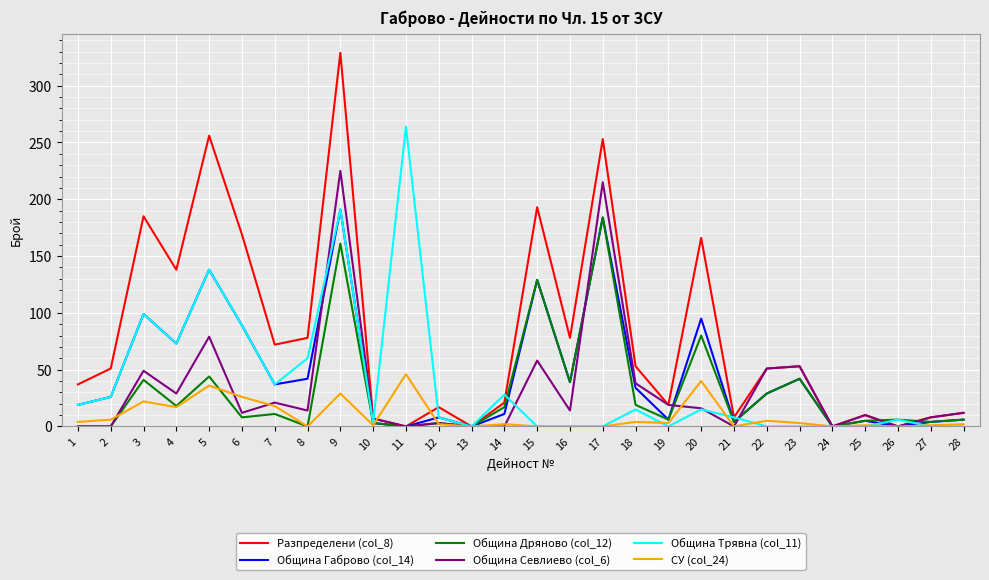

Is it true that Община Габрово (col_14) equals 26 at 2?

True